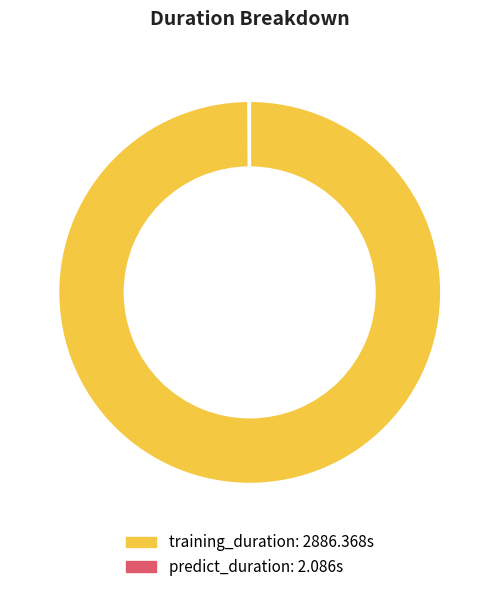

What is the largest slice in the pie chart?

training_duration